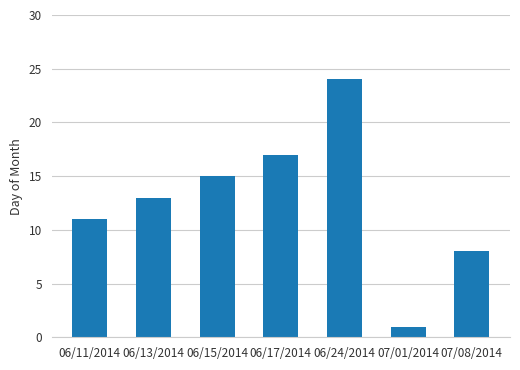

What is the change in value from 06/13/2014 to 06/24/2014?

+11